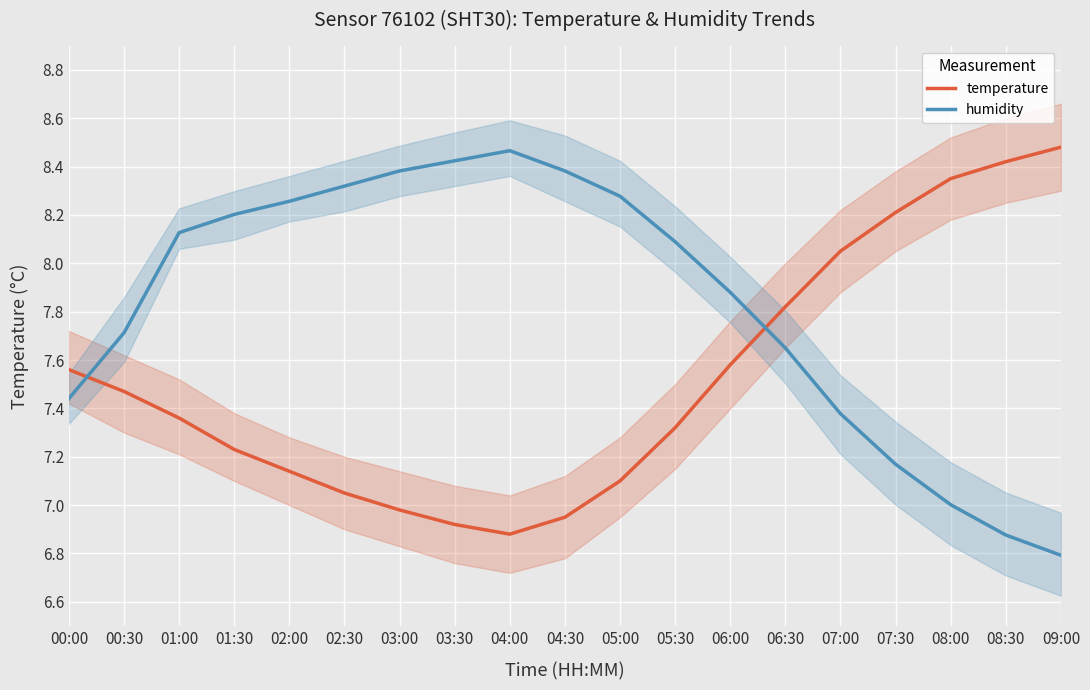

Is the value of humidity at 07:30 greater than the value of temperature at 07:30?

No